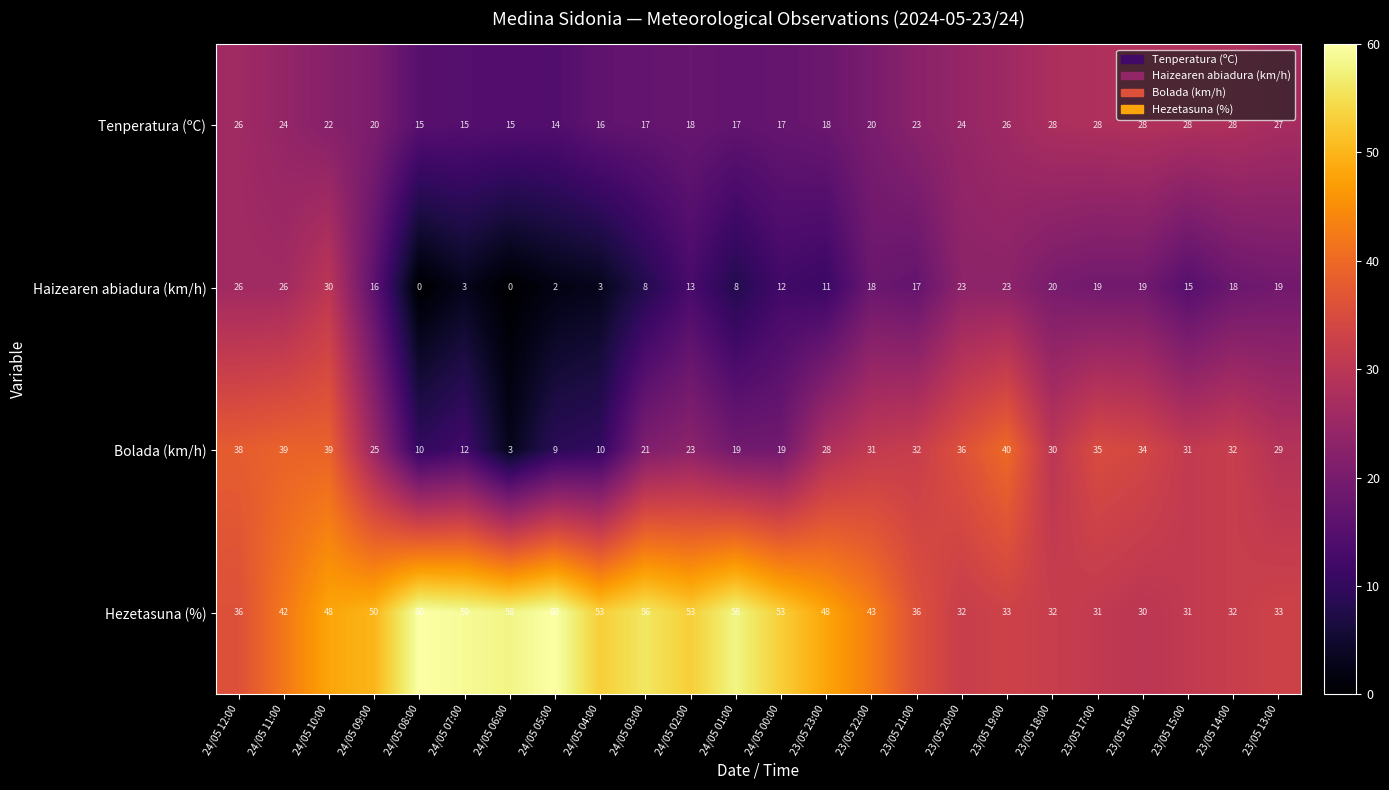

Rank the series by their average value, from lowest to highest.

Haizearen abiadura (km/h), Tenperatura (ºC), Bolada (km/h), Hezetasuna (%)